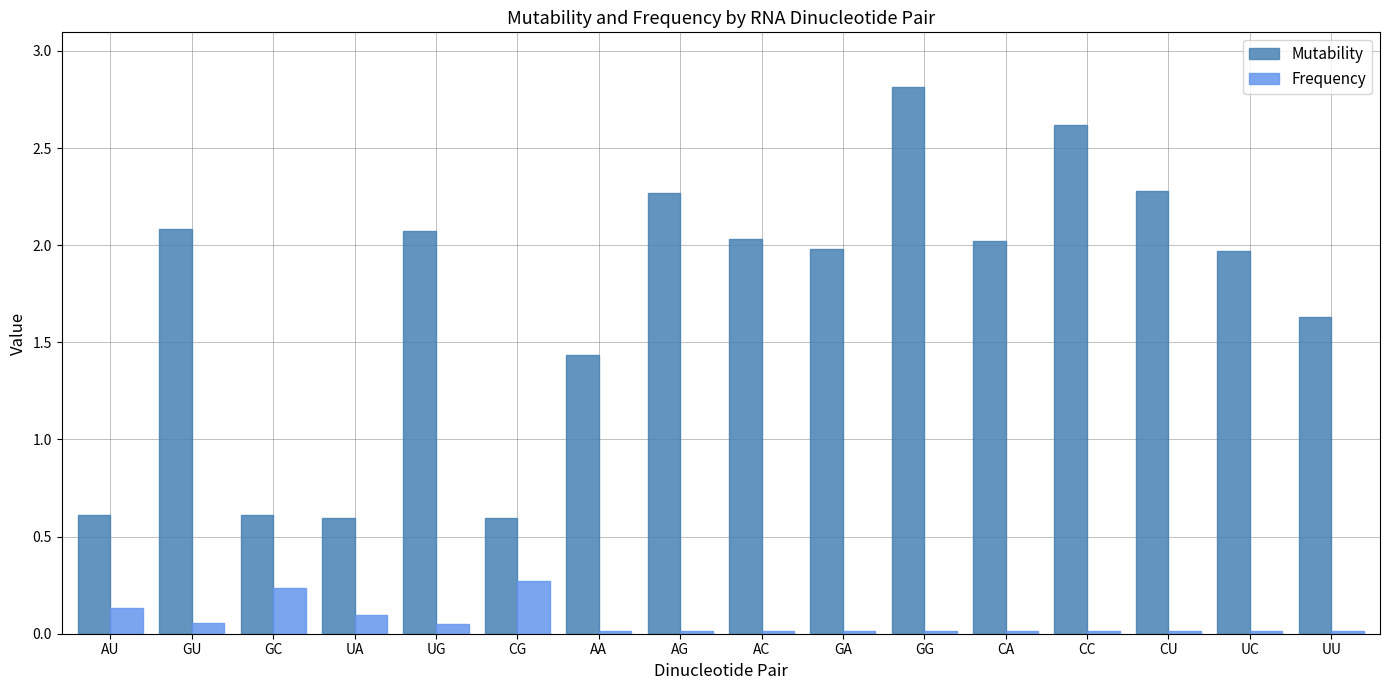

What position from the right is GC?

14